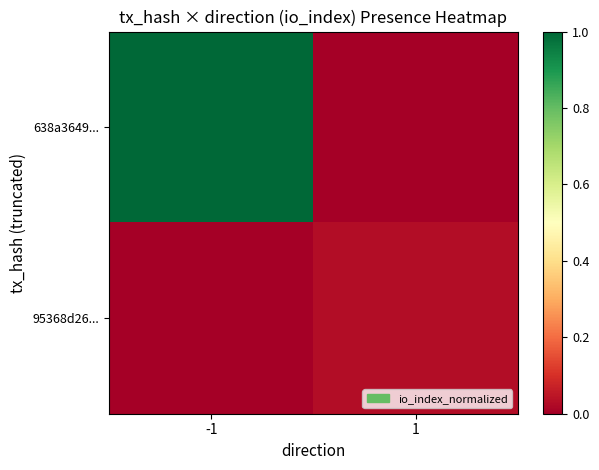

Rank the series by their maximum value, from highest to lowest.

638a3649..., 95368d26...